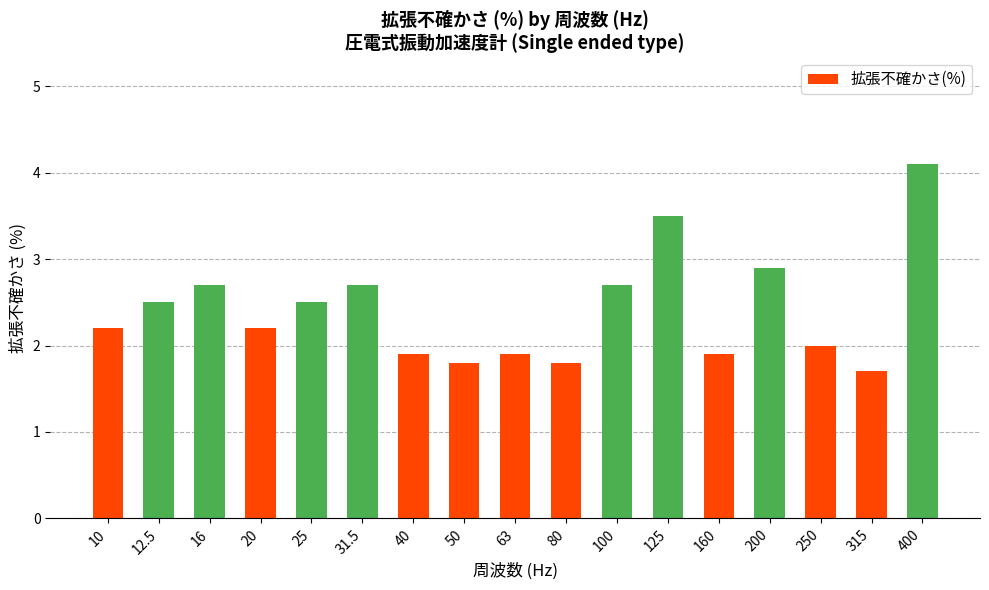

What is the label of the 16th bar from the left?

315